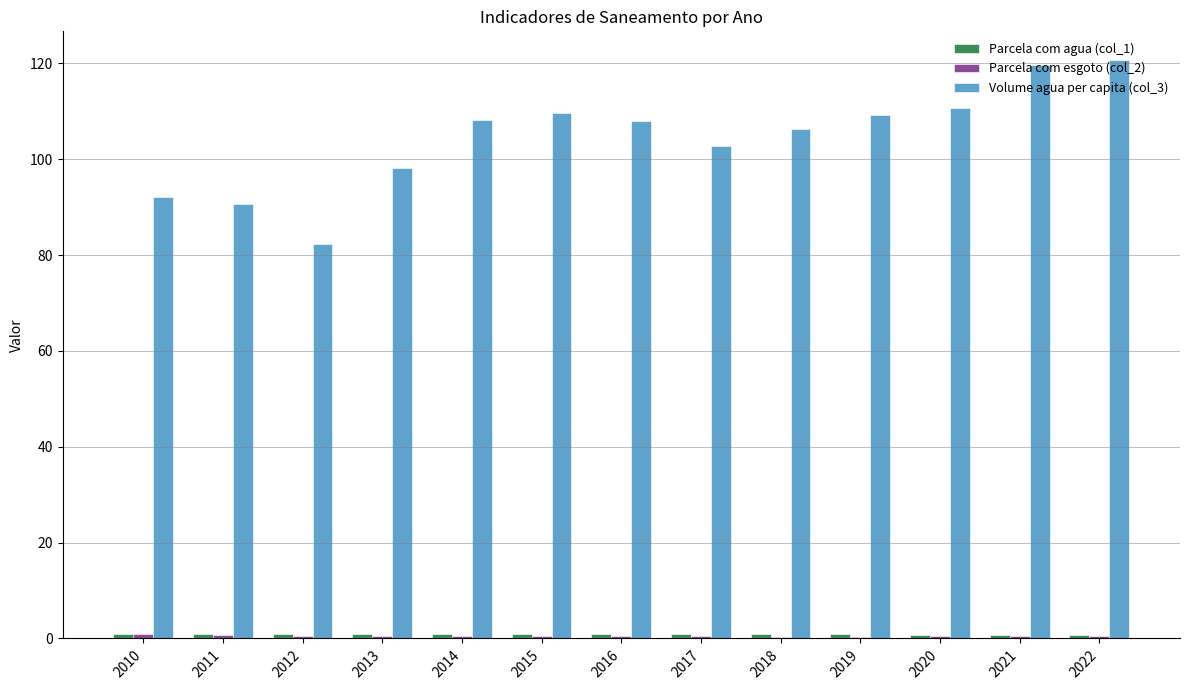

What is the highest value of the Volume agua per capita (col_3) series?

120.6